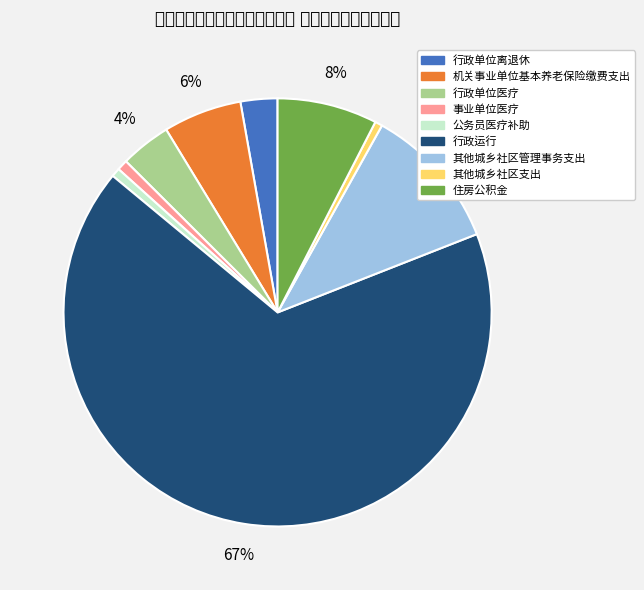

To the nearest percent, what percentage of the pie is 行政单位医疗?

4%